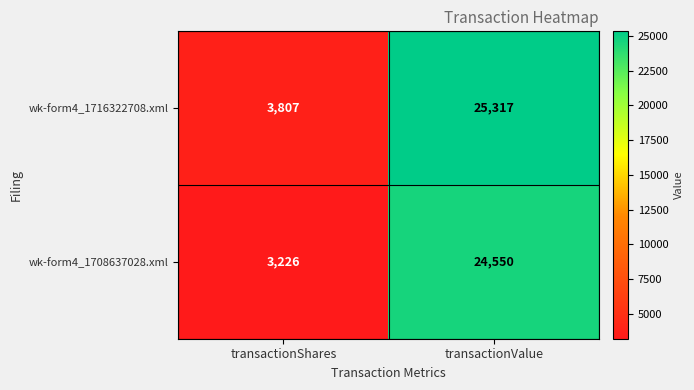

How many distinct data groups are displayed?

2